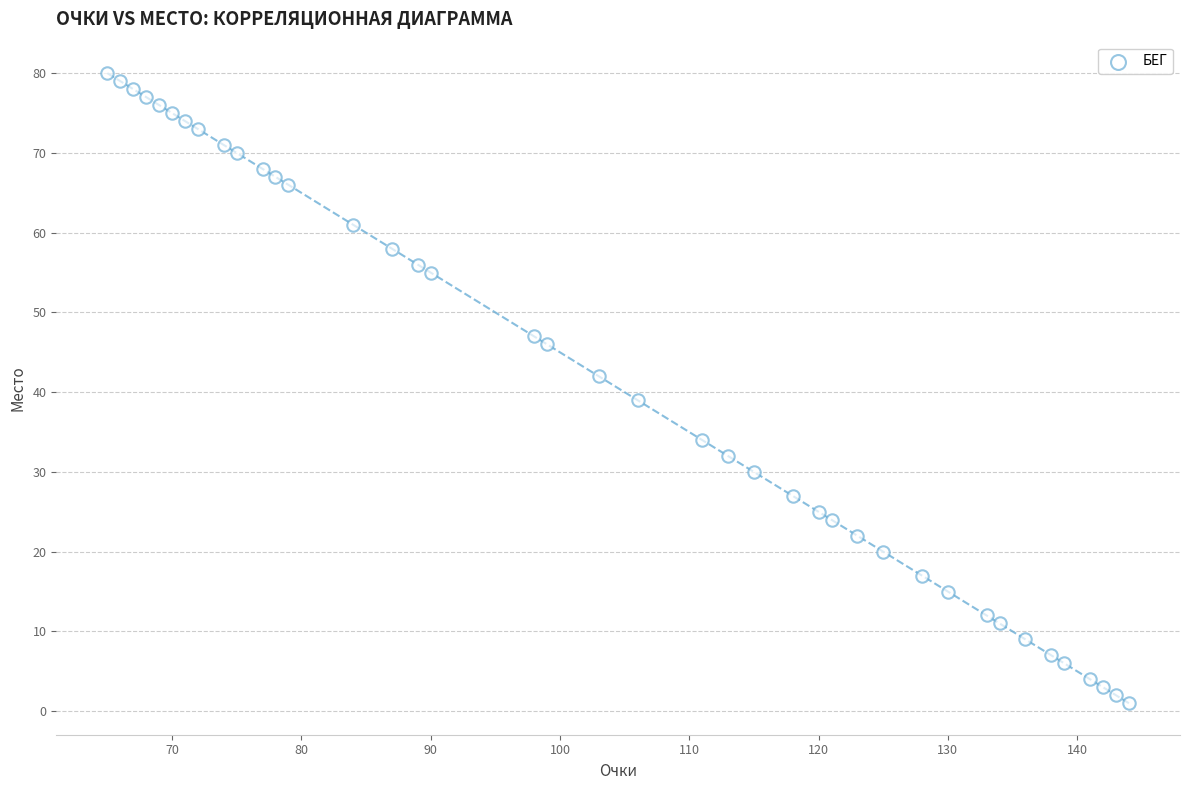

What is the range of X values (max minus min)?

79